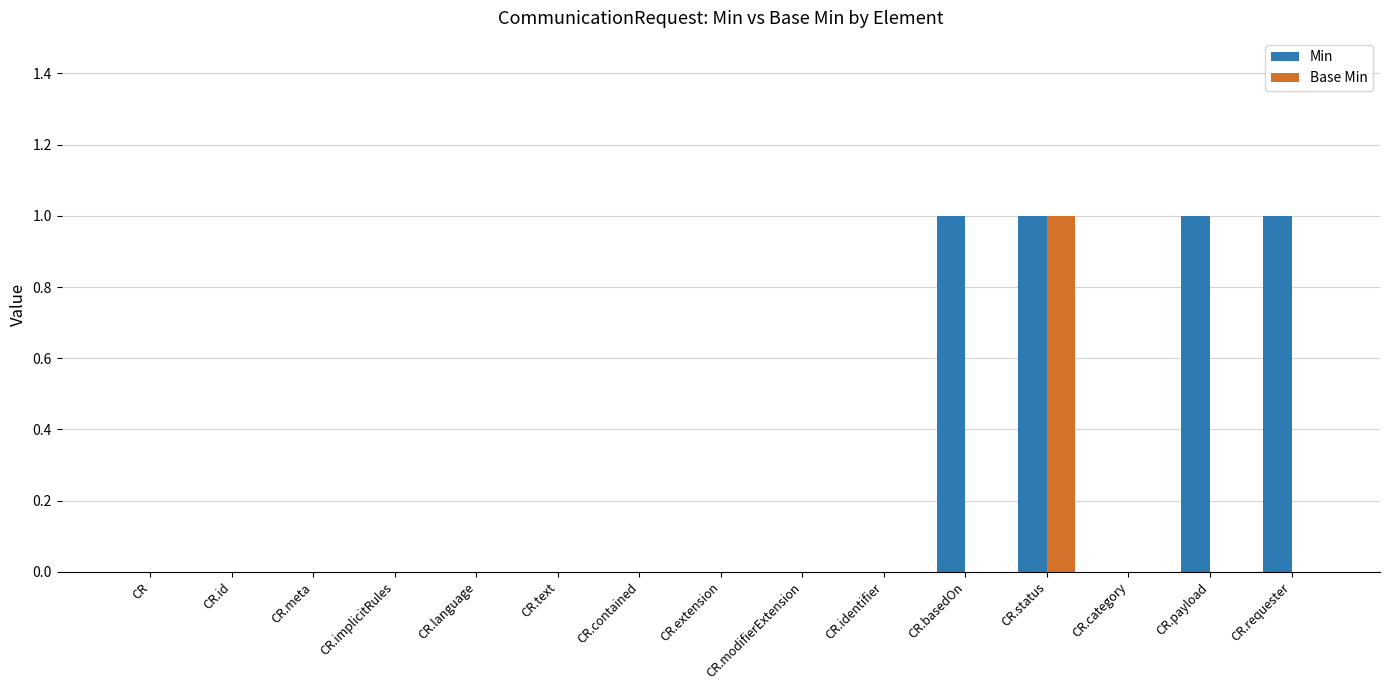

Are the bars grouped side by side (vs. stacked)?

Yes